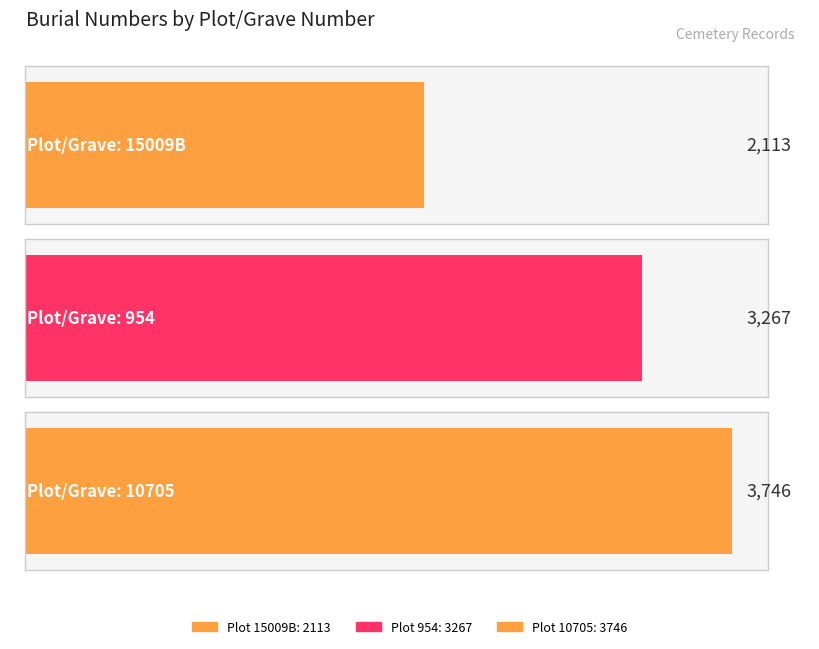

Reading right to left, transcribe all the data shown in this chart.

3746	3267	2113